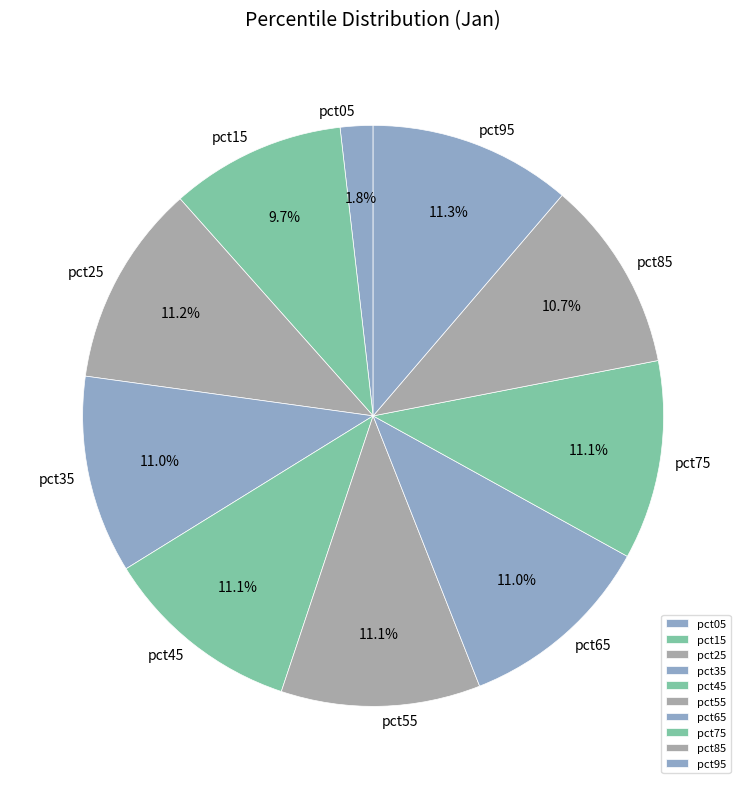

Which slice is the smallest?

pct05